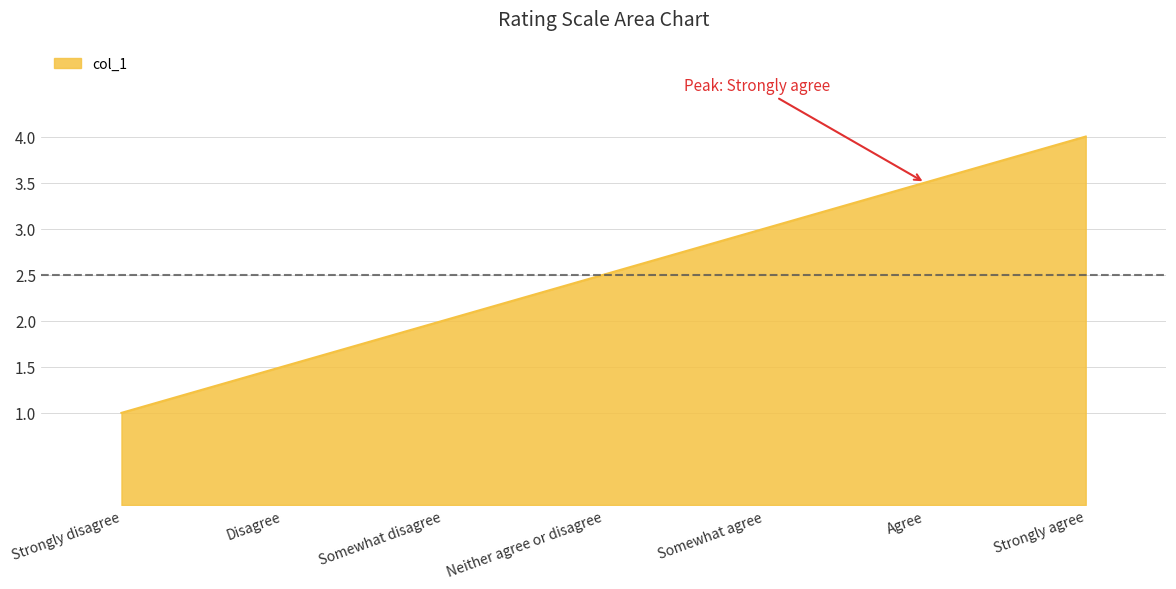

Is it true that the value at Strongly agree is 6.0?

False